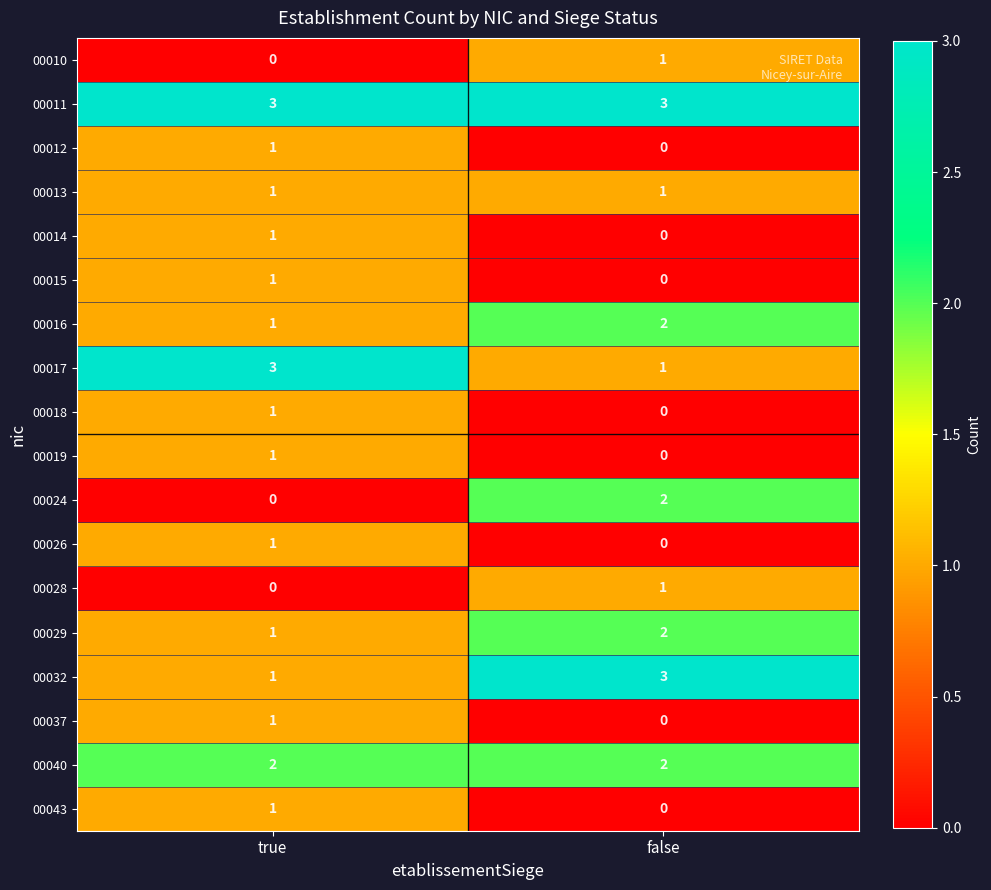

Rank the categories by 00012 value from highest to lowest.

true, false